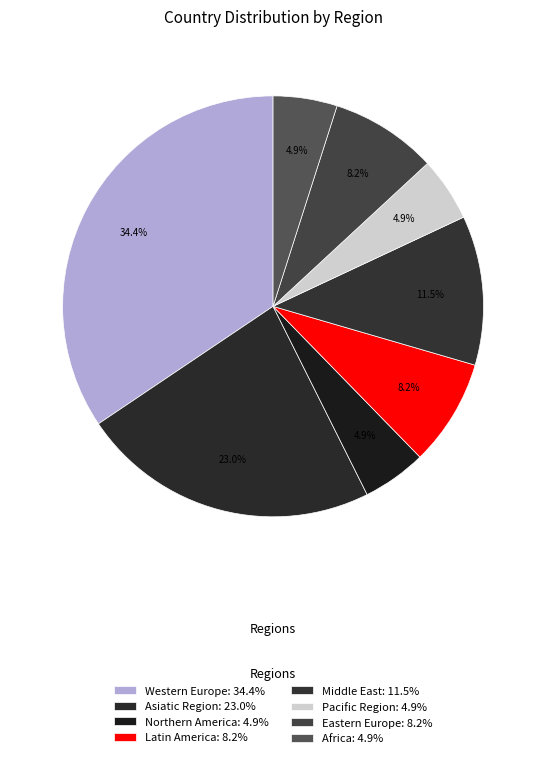

Does any single category account for the majority?

No